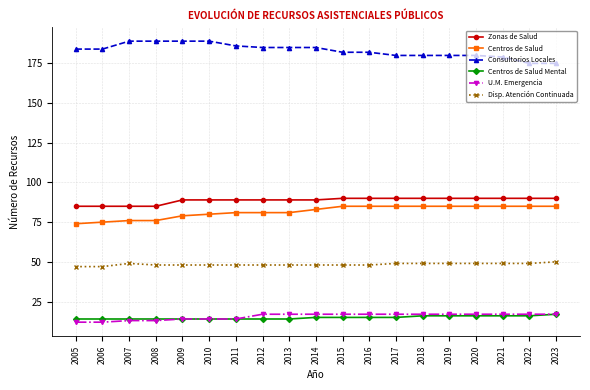

What is the total value across all series at 2008?

425